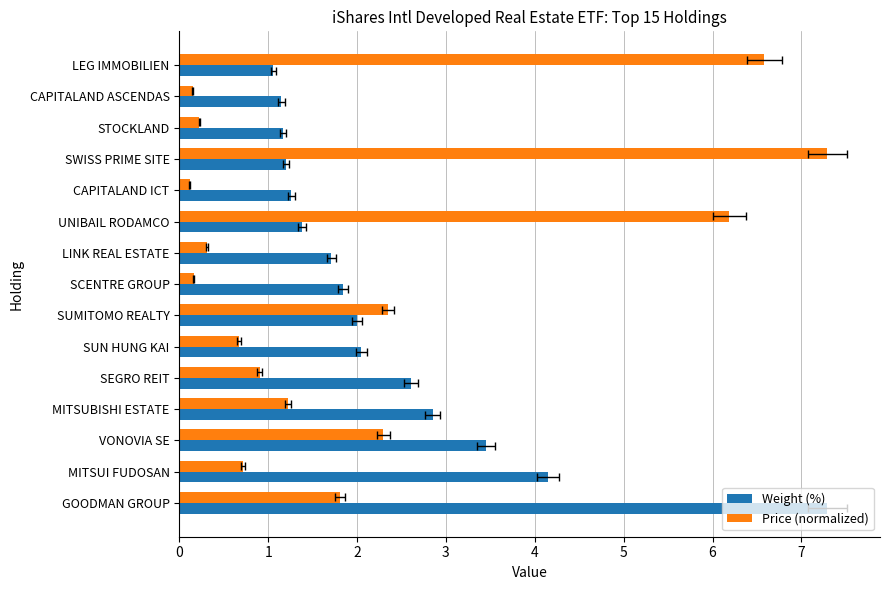

What is the minimum value for Price (normalized)?

0.1